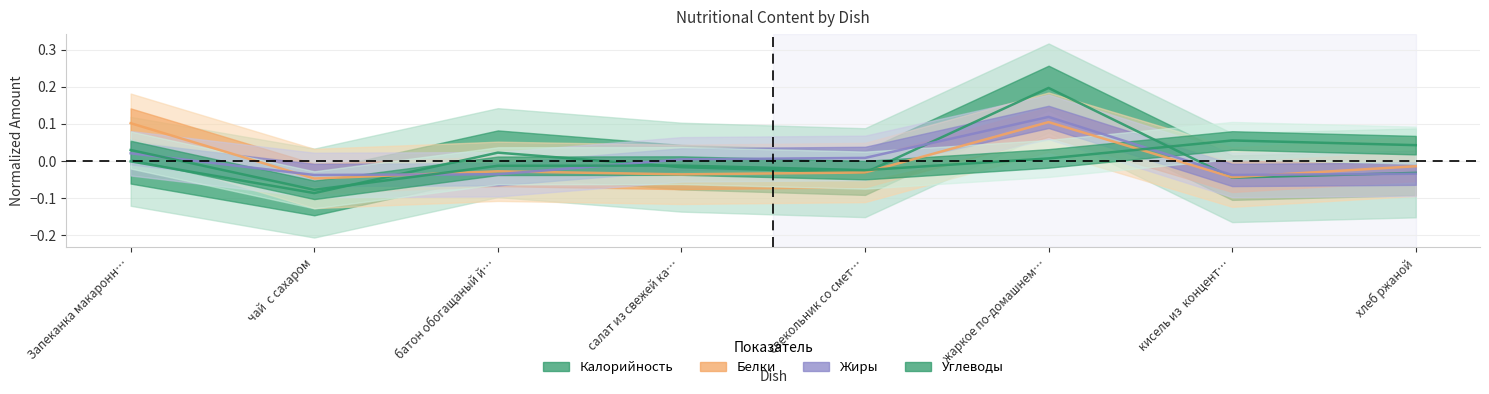

Which category has the lowest value in the Жиры series?

кисель из  концент…